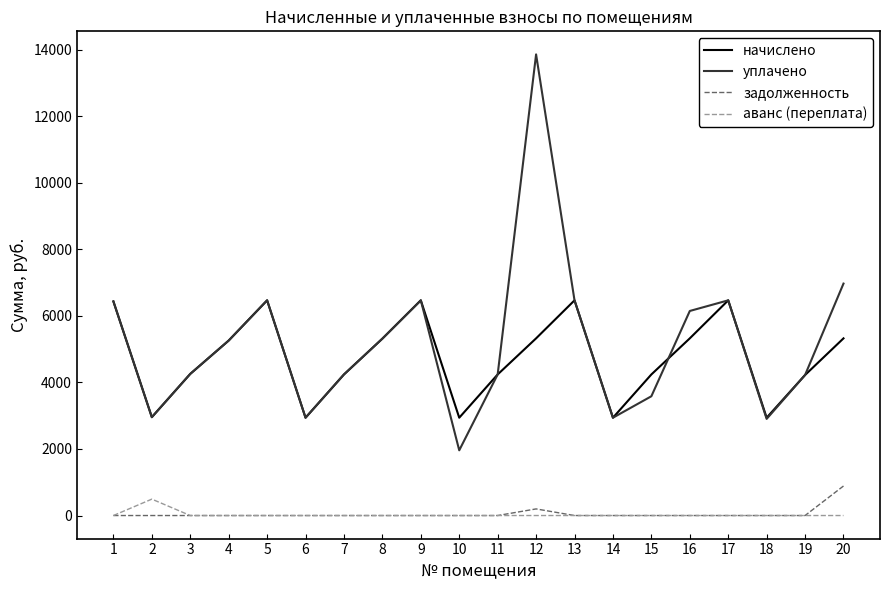

True or false: уплачено and аванс (переплата) cross at least once.

False